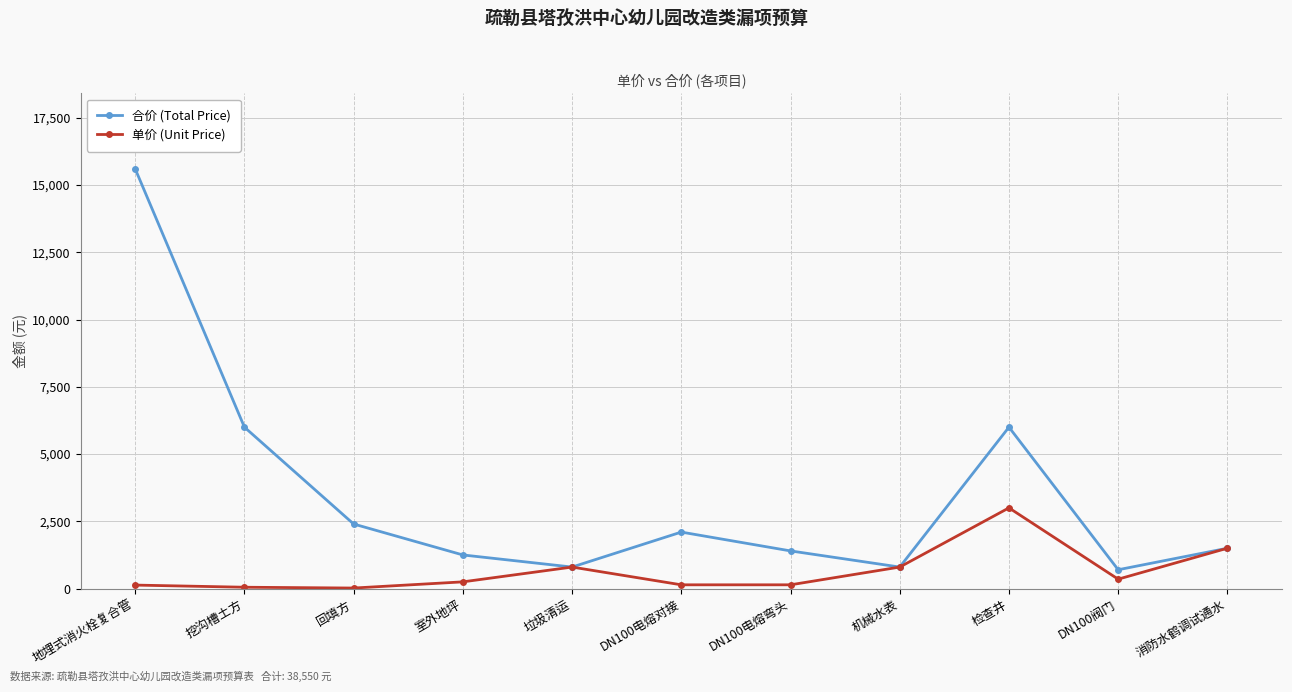

Where is the first local minimum for 合价 (Total Price)?

垃圾清运